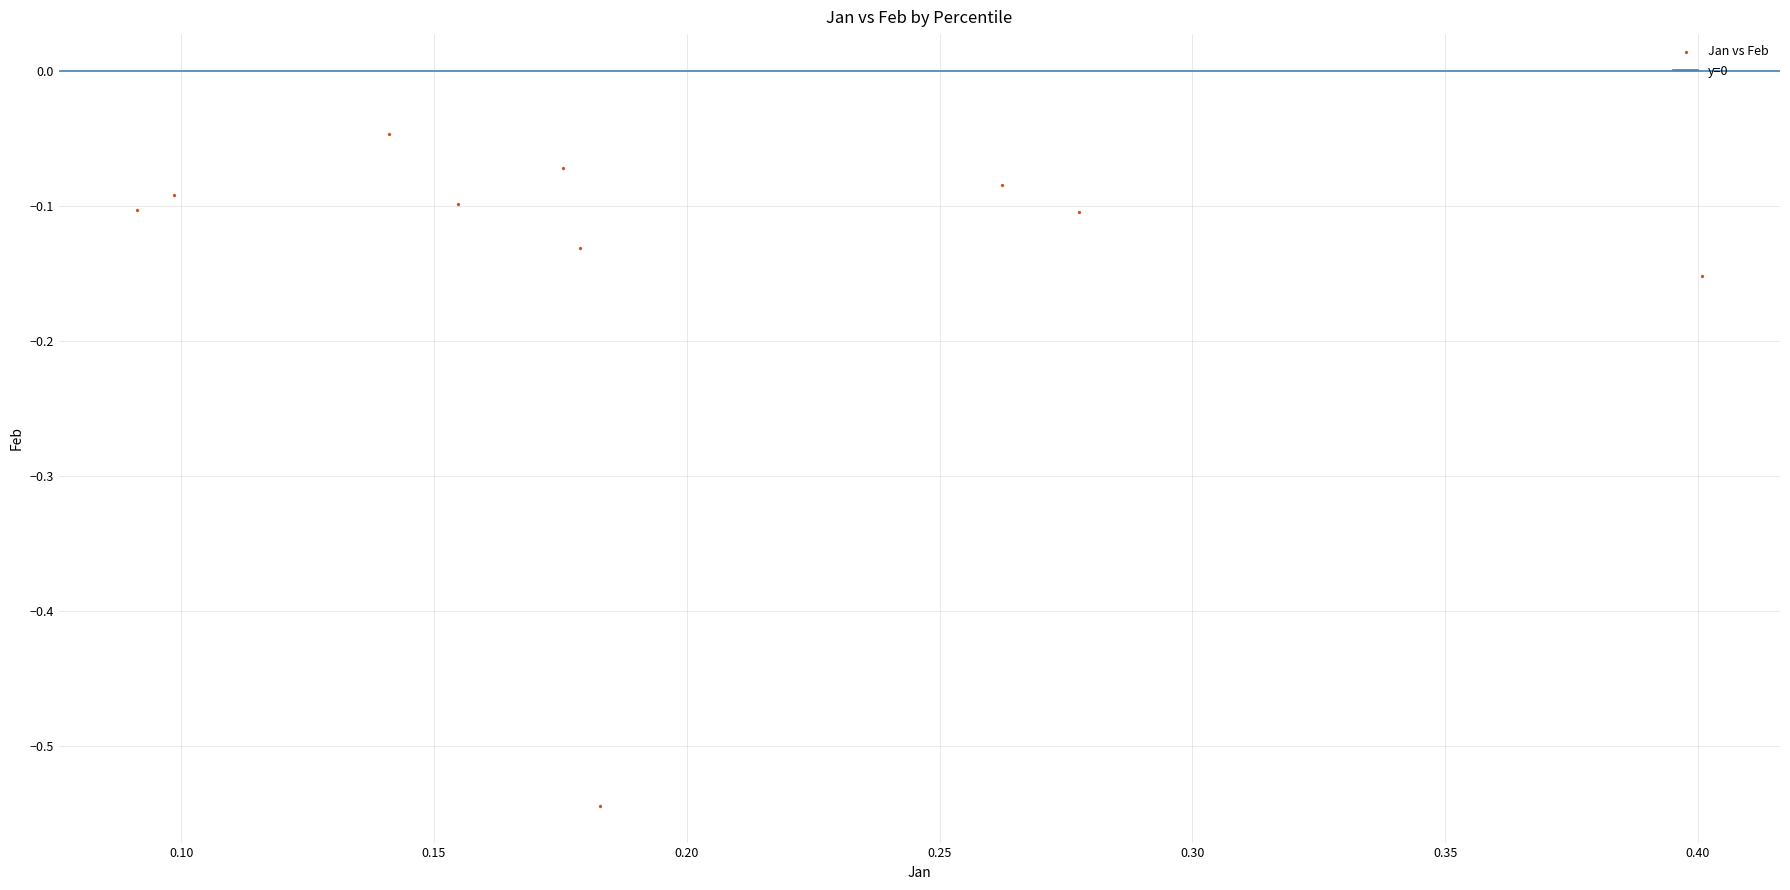

What is the range of X values (max minus min)?

0.3